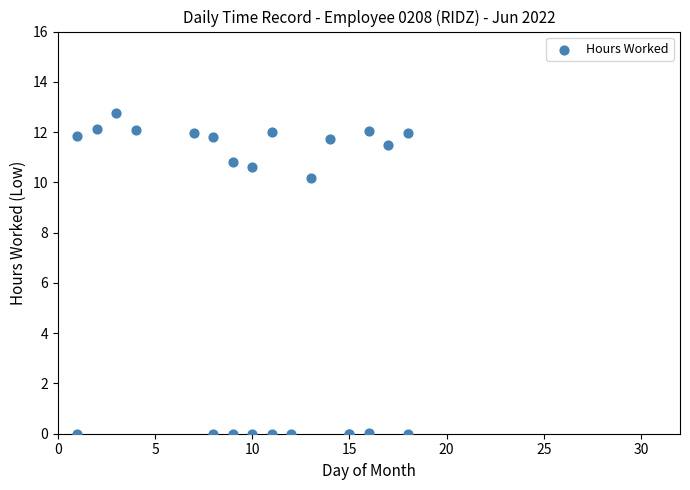

What Y value in the scatter plot is closest to 6?

10.2